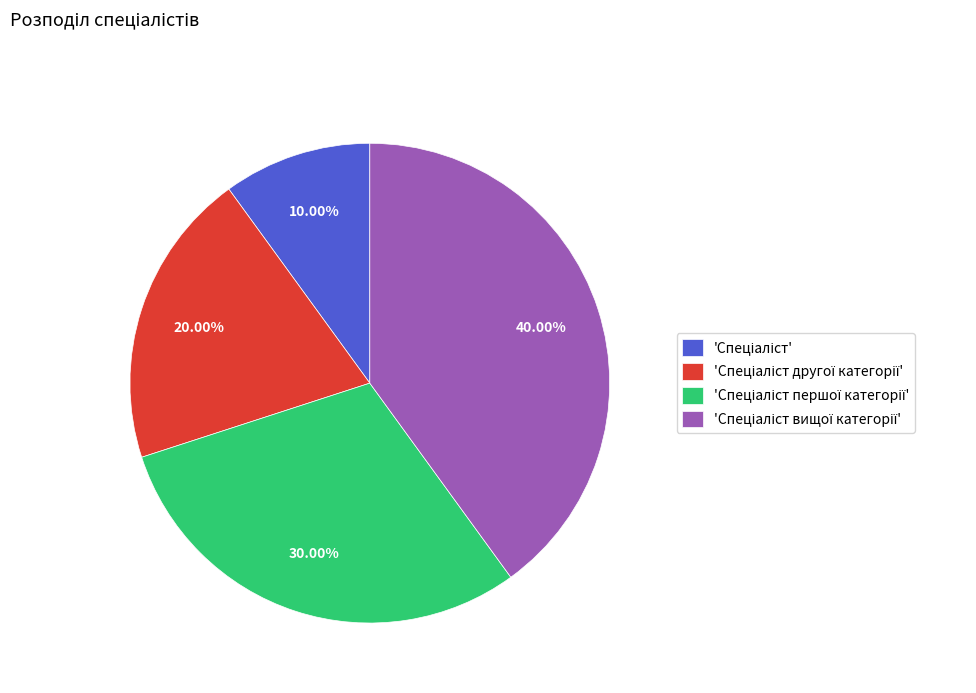

Does any single category account for the majority?

No